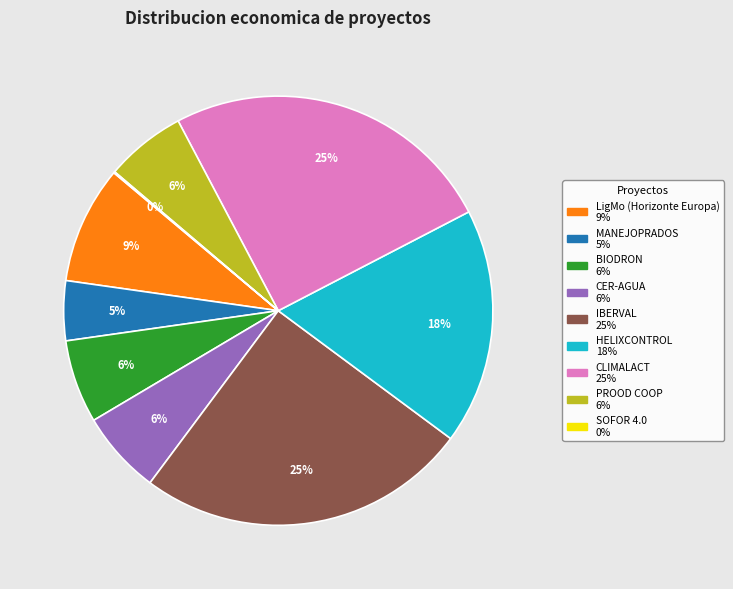

Between IBERVAL and BIODRON, which is larger?

IBERVAL